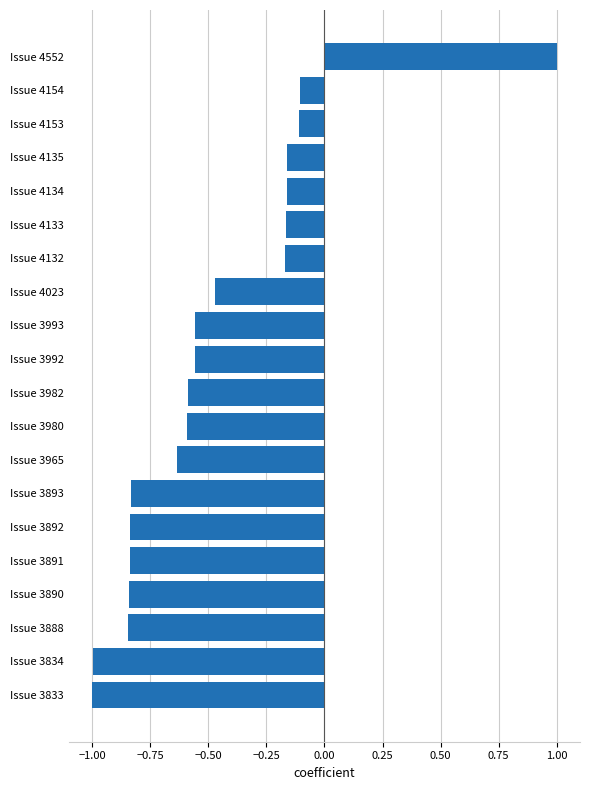

What is the difference between the second highest and minimum values?

0.9